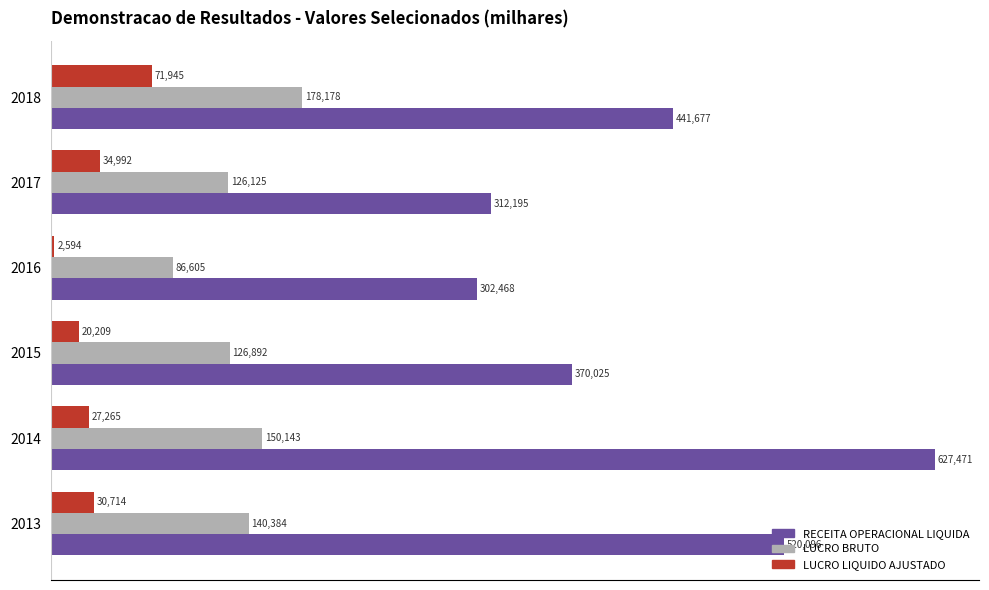

Which series has the widest spread of values?

RECEITA OPERACIONAL LIQUIDA